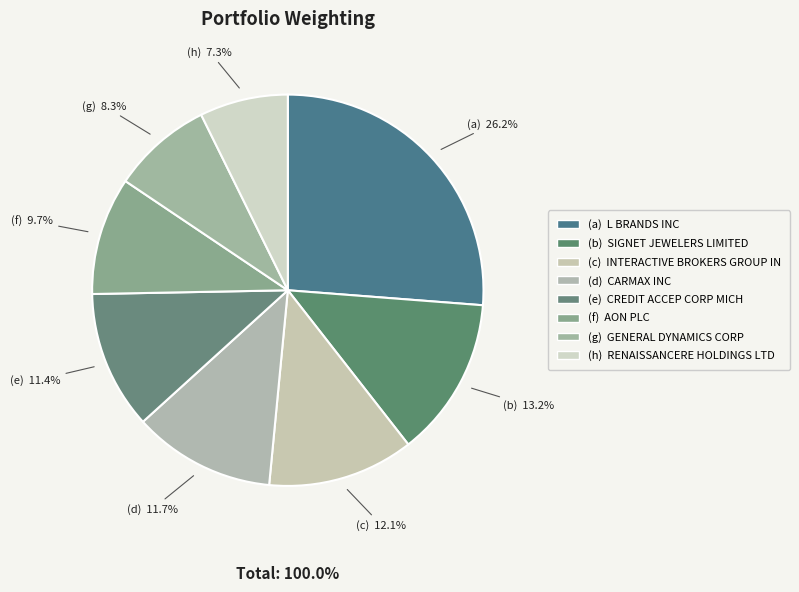

Count the number of slices in the pie.

8